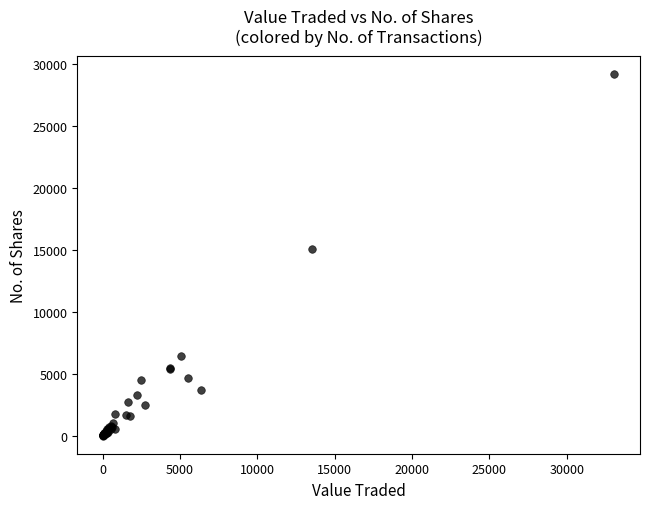

What Y value in the scatter plot is closest to 14623?

15049